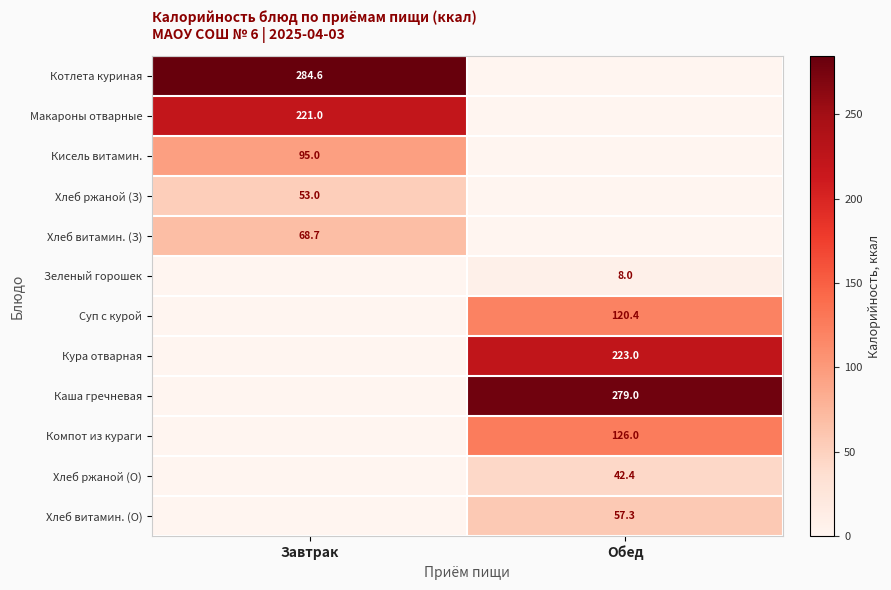

What is the total value across all series at Обед?

856.1